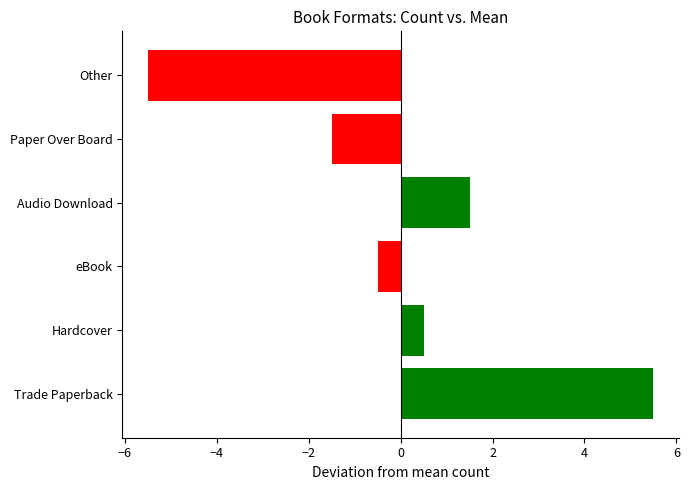

Between Hardcover and Other, which is larger?

Hardcover